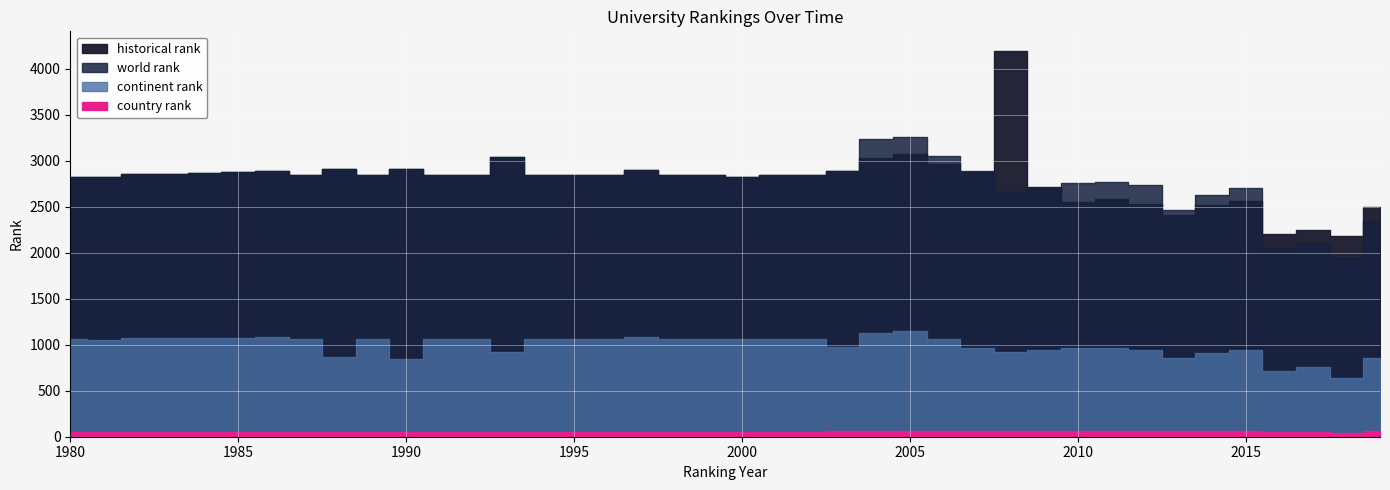

Rank the series at 1980 from highest to lowest value.

historical rank, world rank, continent rank, country rank